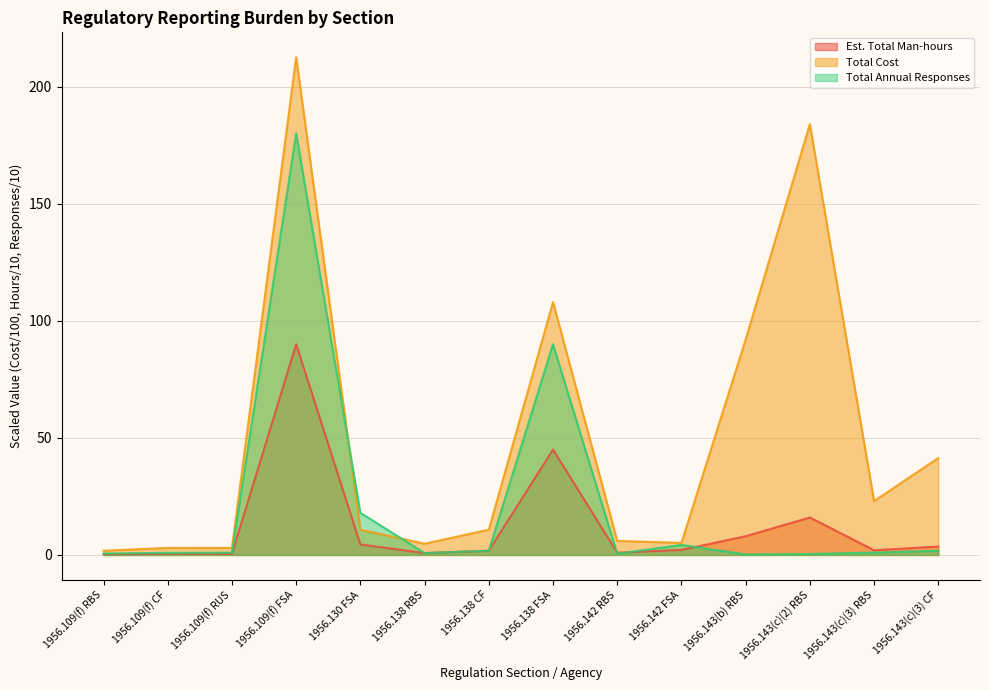

What is the difference between the second highest and second lowest values in the Total Cost series?

181.0